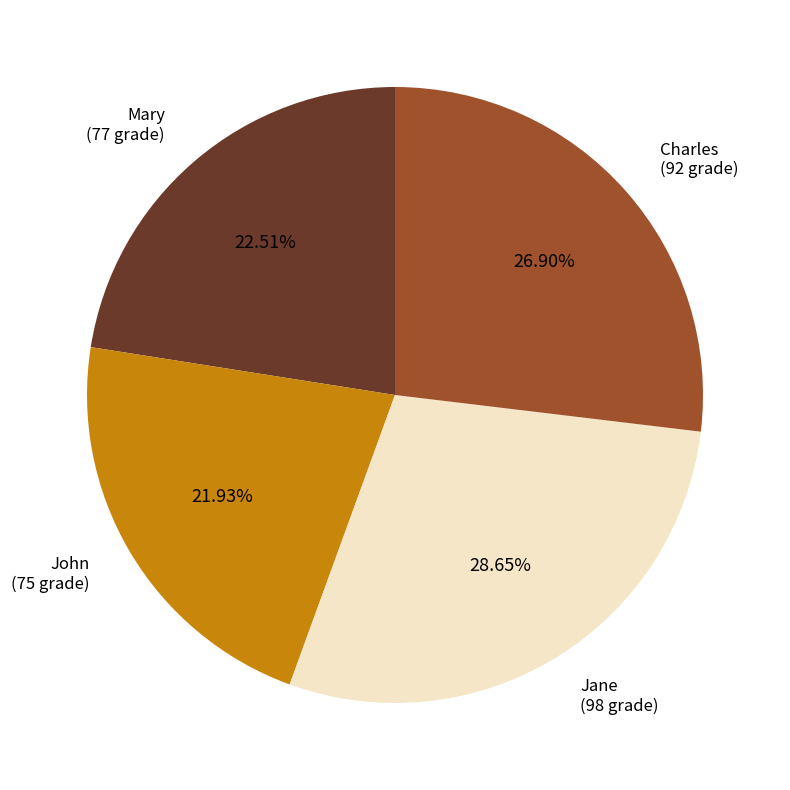

Is there a majority slice in this chart?

No